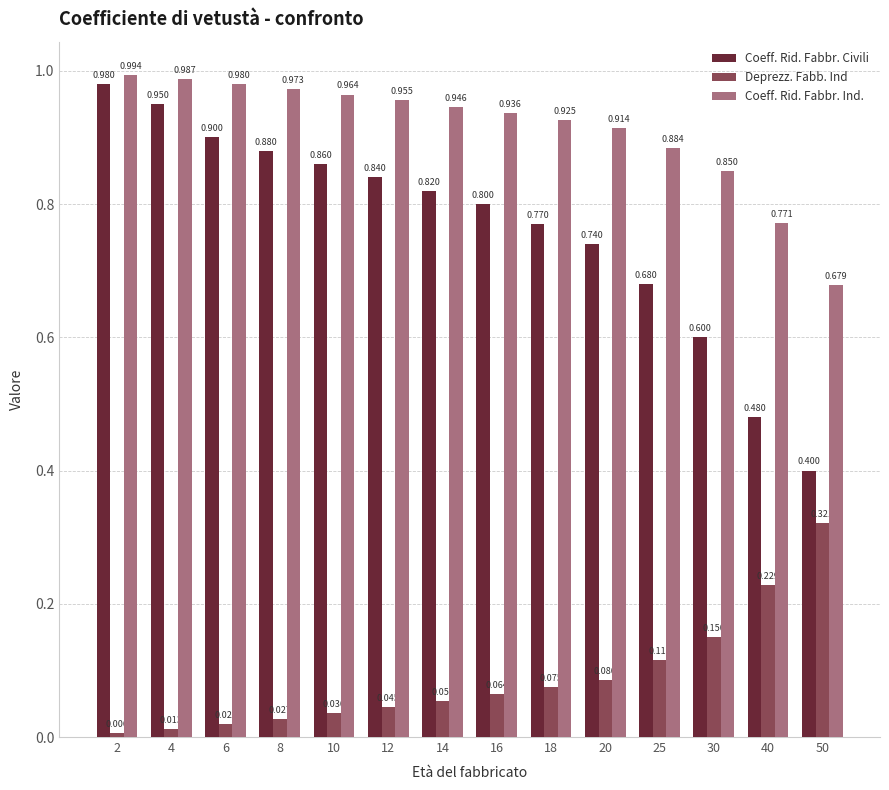

Which series has the largest total across all categories?

Coeff. Rid. Fabbr. Ind.